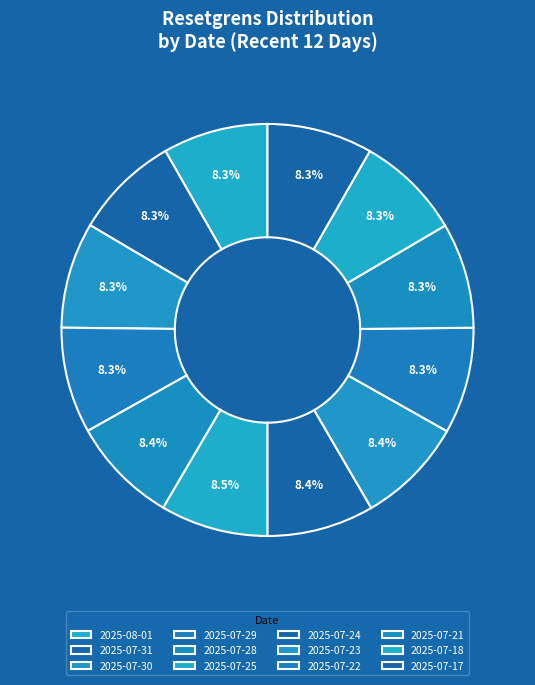

Is the sum of 2025-07-18 and 2025-07-28 greater than half?

No